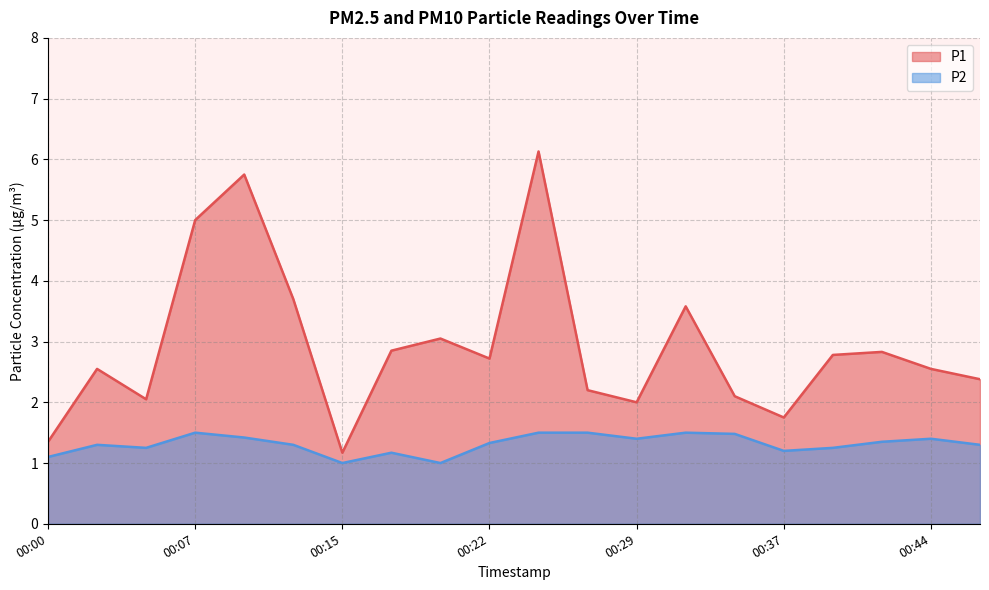

Which has a higher value, 00:20 or 00:03?

00:20